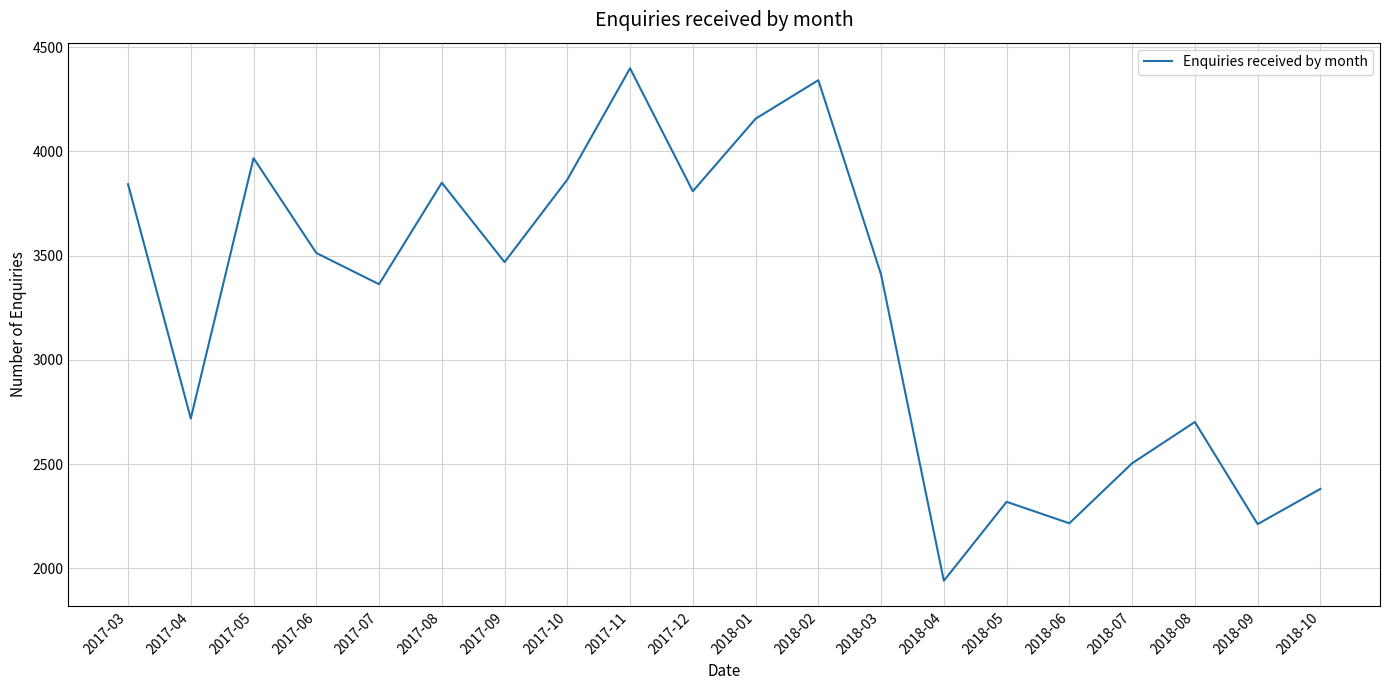

At which category does the chart reach its minimum across all series?

2018-04